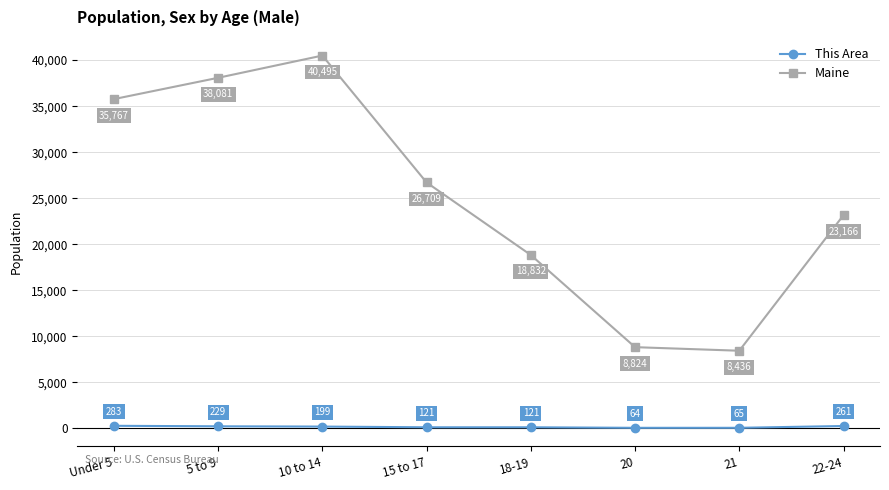

True or false: This Area and Maine cross at least once.

False